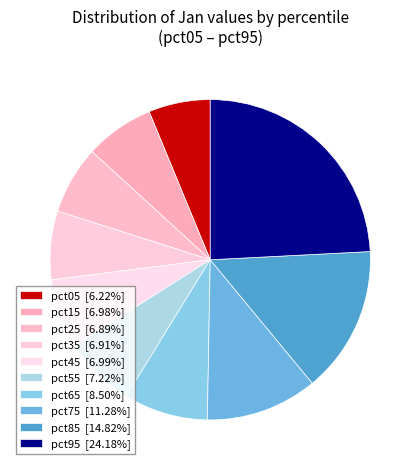

Which has a higher value, pct95 or pct65?

pct95